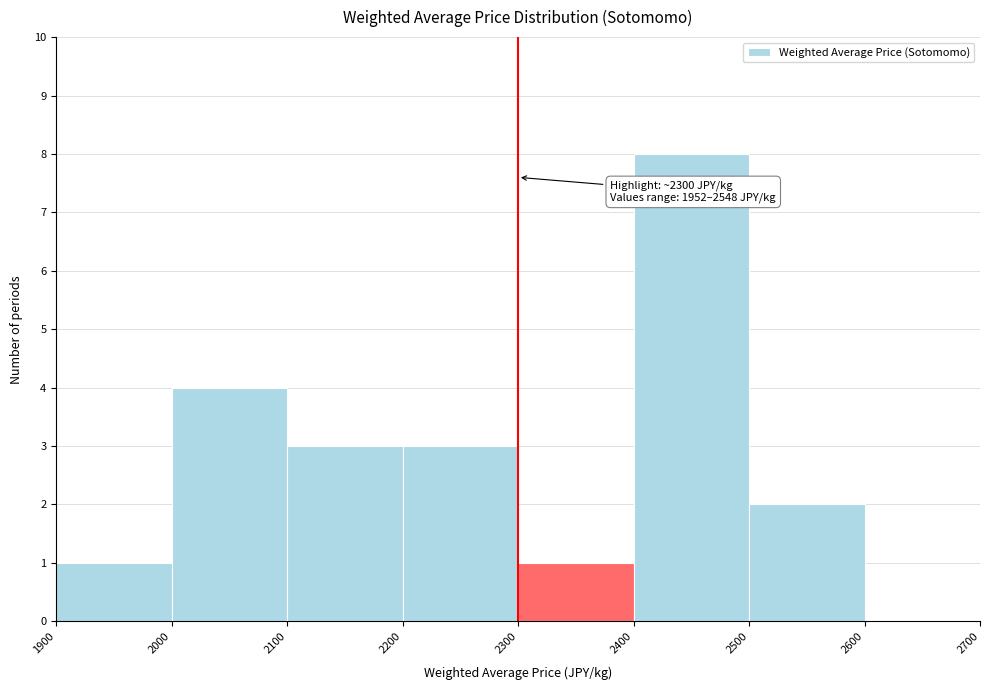

Which range on the x-axis has the tallest bar?

2400 to 2500